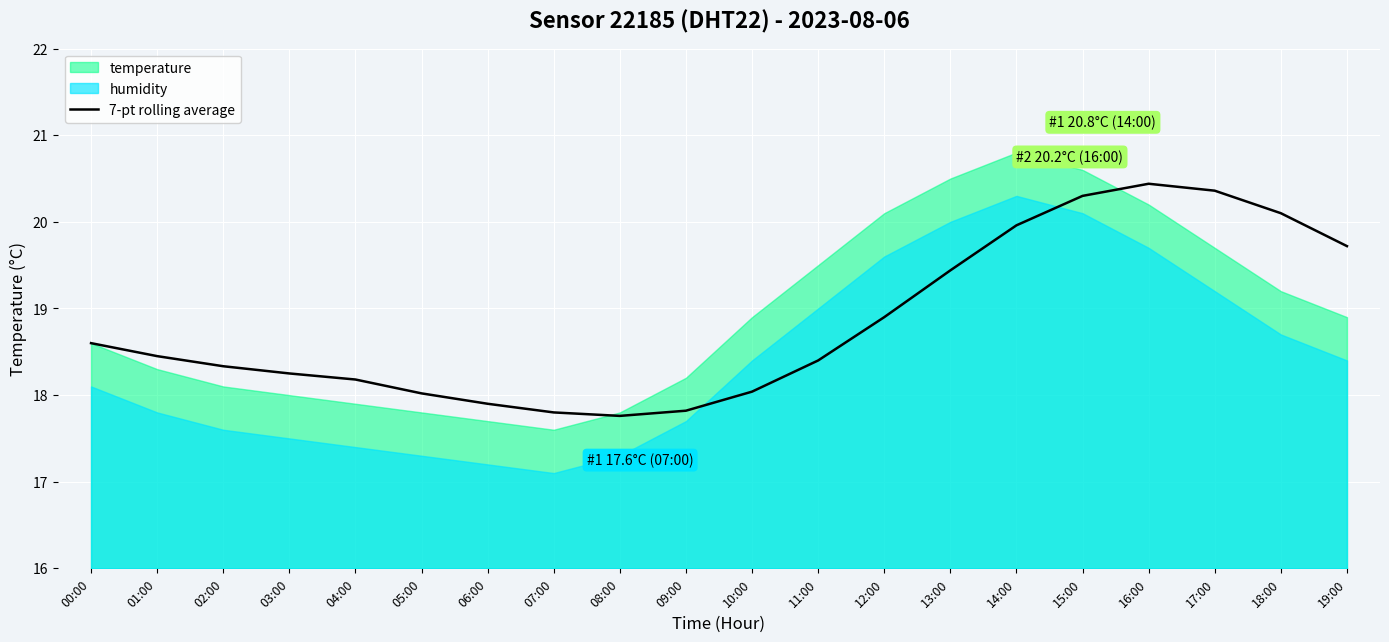

The value of 7-pt rolling average at 02:00 is 26.0. True or false?

False